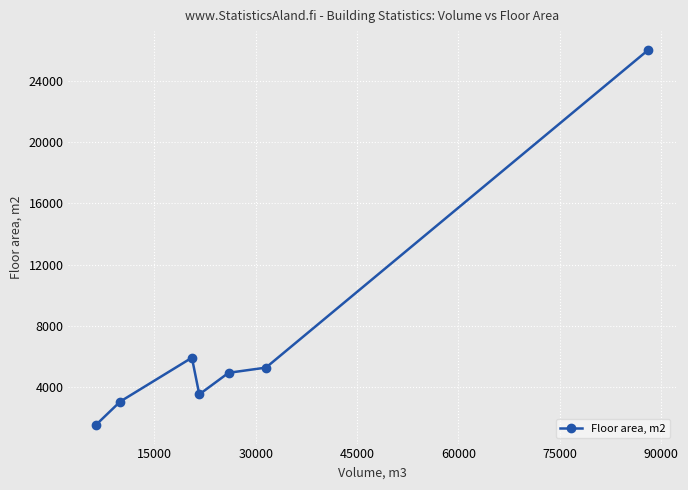

True or false: there are more than 1 points higher than both neighbors.

False